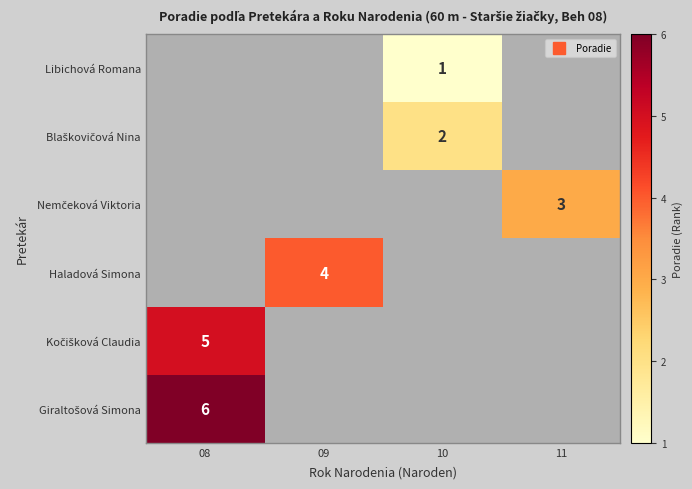

Count the number of data series in this chart.

6